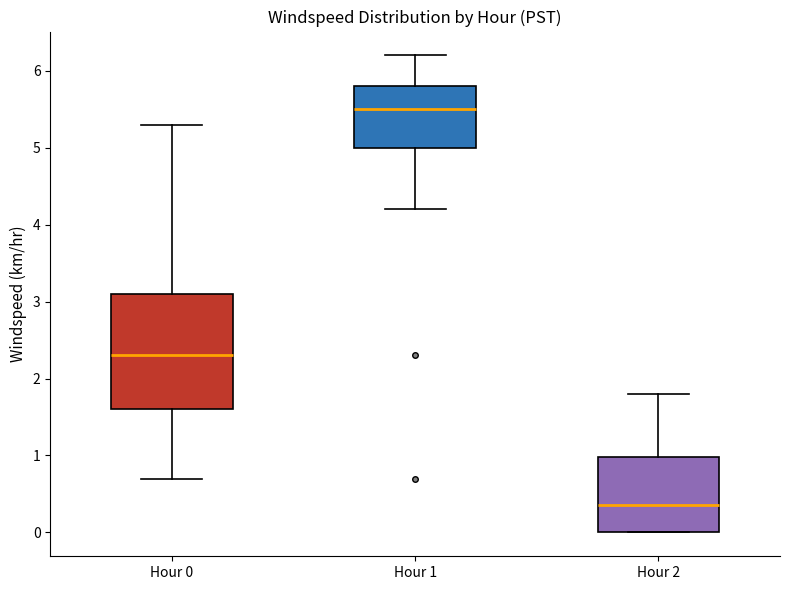

Reading left to right, read every box against the y-axis: the position of its median line, the range the box covers, and the ends of its whiskers. The values are not printed on the chart, so give them approximately, as read against the axis.

Hour 0: median 2.3, box 1.6 to 3.1, whiskers 0.7 to 5.3
Hour 1: median 5.5, box 5.0 to 5.8, whiskers 4.2 to 6.2
Hour 2: median 0.4, box 0.0 to 1.0, whiskers 0.0 to 1.8